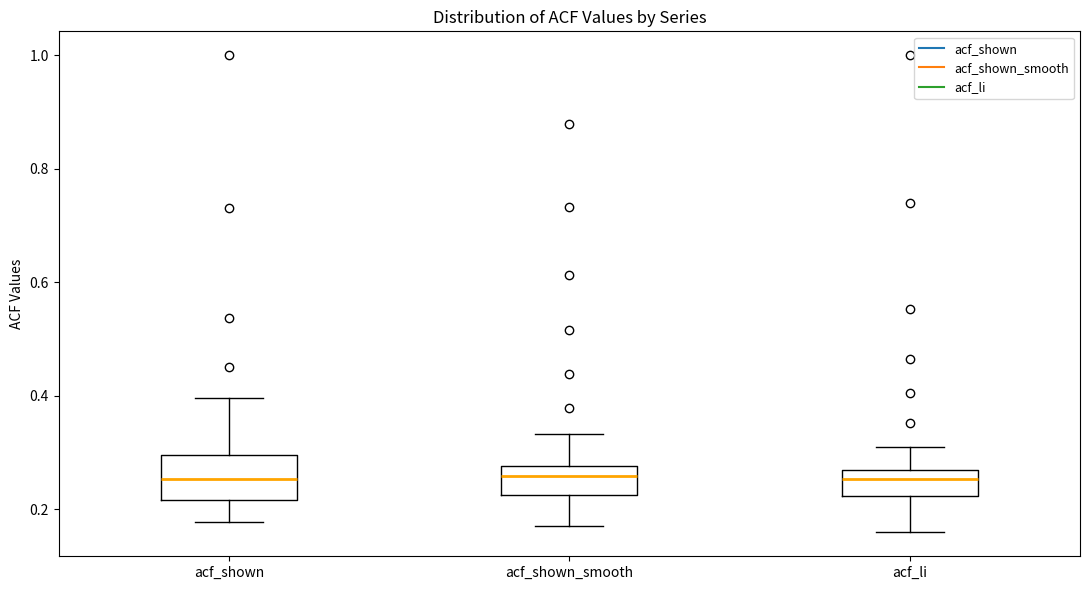

Where is the lower edge of the box for acf_shown_smooth on the y-axis? The values are not printed on the chart, so give them approximately, as read against the axis.

0.22